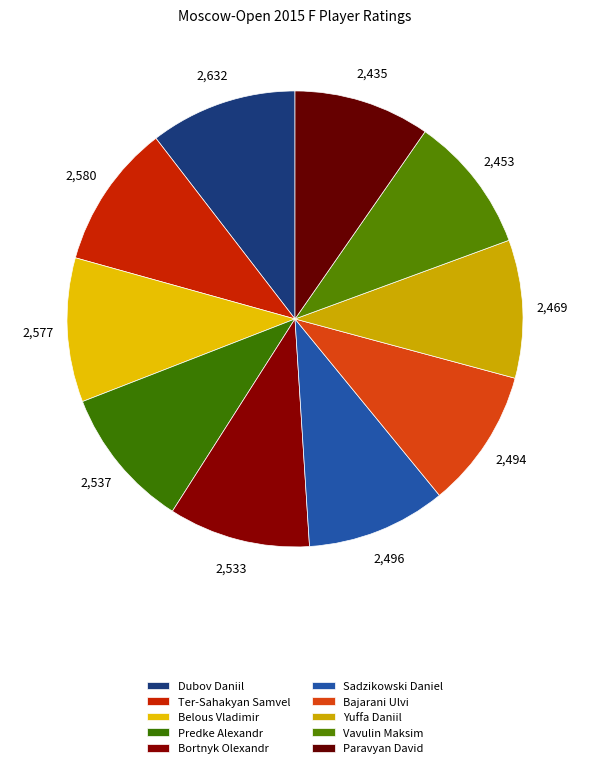

How many segments does this pie chart have?

10